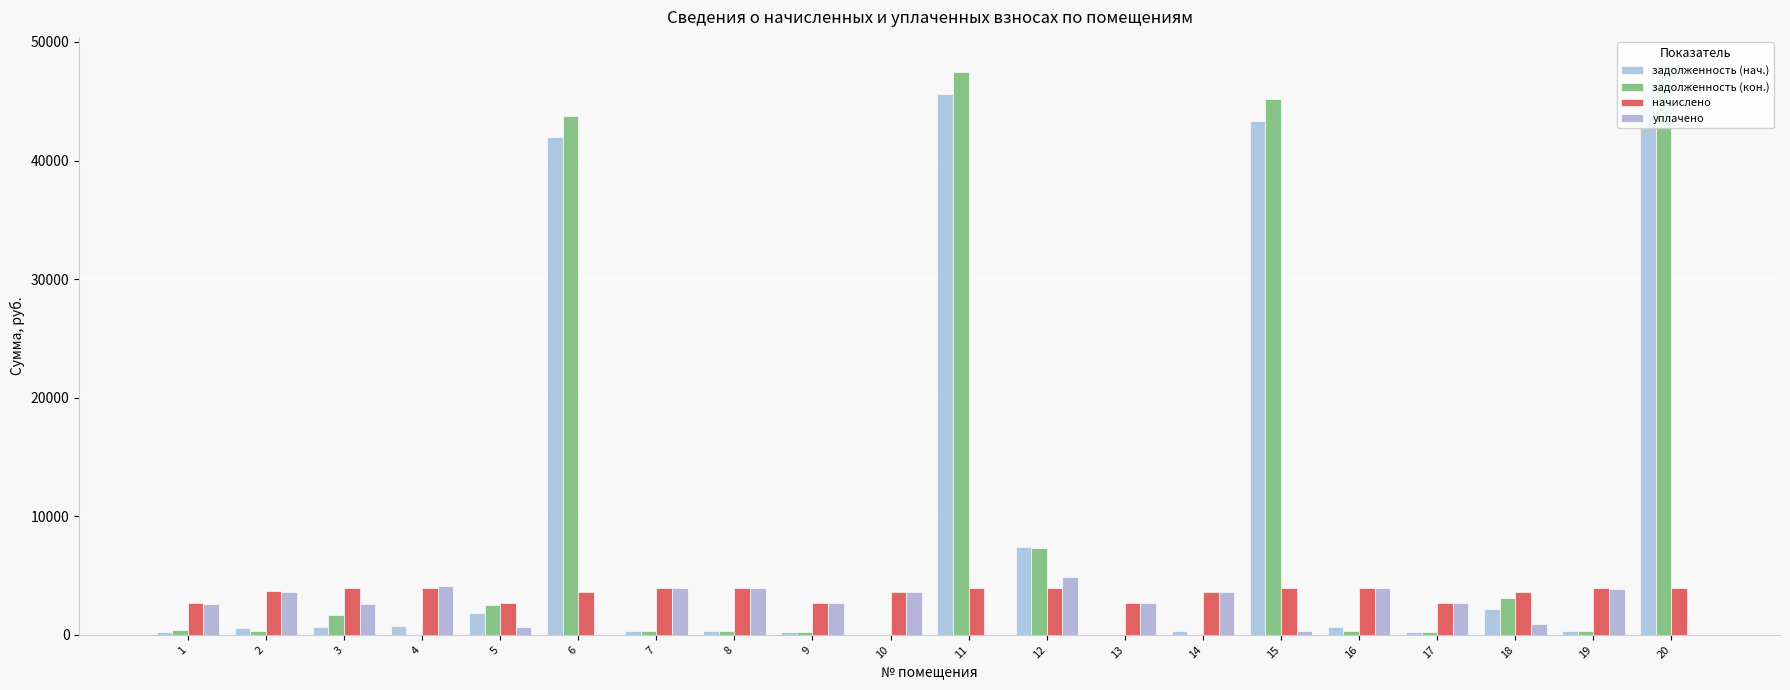

Which series has the widest spread of values?

задолженность (кон.)